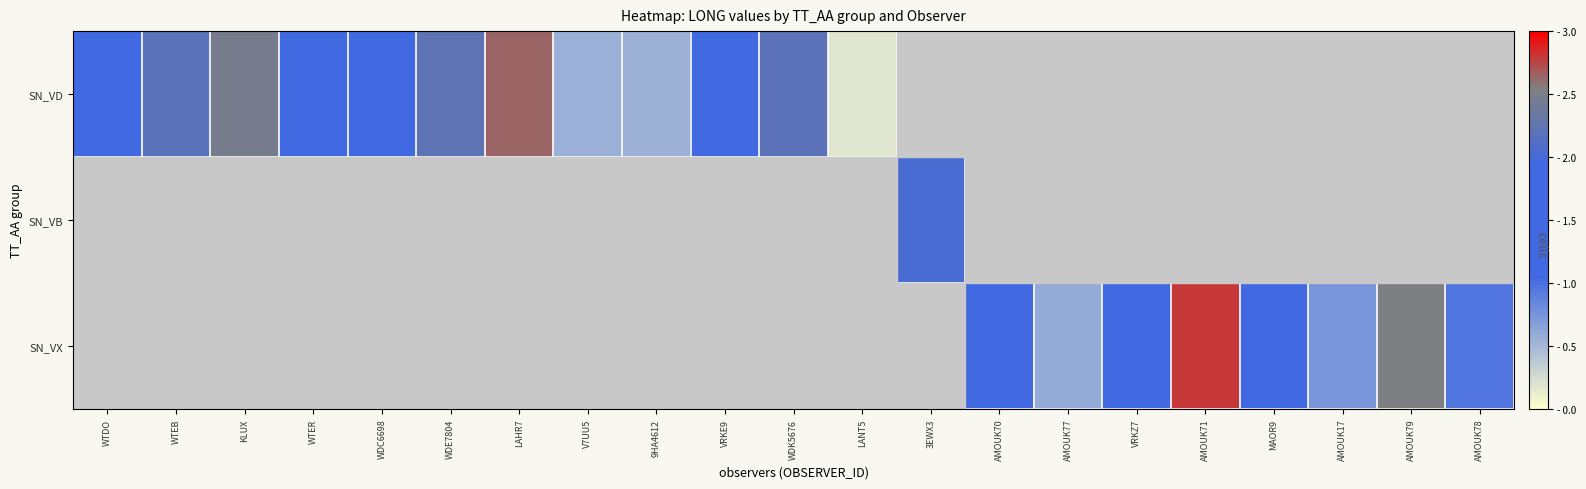

The SN_VD series shows 212.0 at WDK5676. True or false?

False